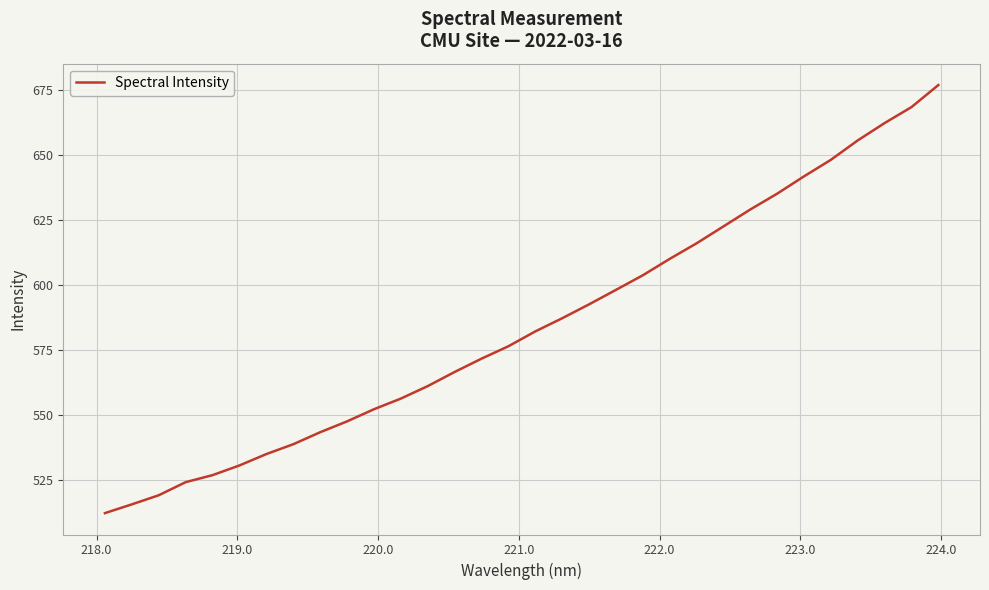

Reading left to right, transcribe all the data shown in this chart.

512.4	515.7	519.2	524.3	527.0	530.7	535.1	538.8	543.4	547.6	552.3	556.4	561.1	566.6	571.7	576.4	582.1	587.2	592.5	598.1	603.7	610.0	616.0	622.5	629.0	635.0	641.7	648.0	655.5	662.1	668.2	676.7